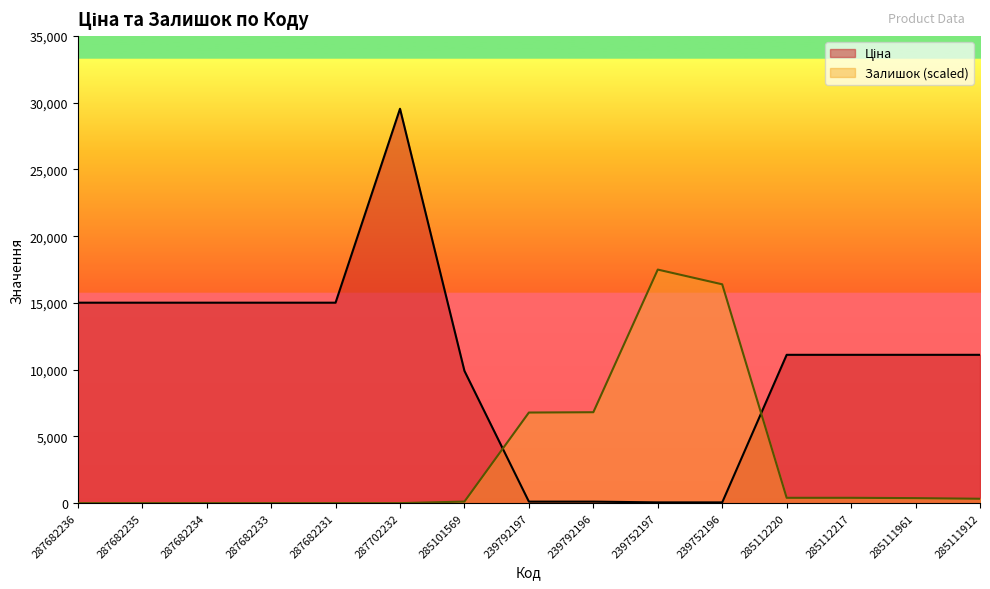

True or false: Залишок has more than 1 points higher than both neighbors.

False